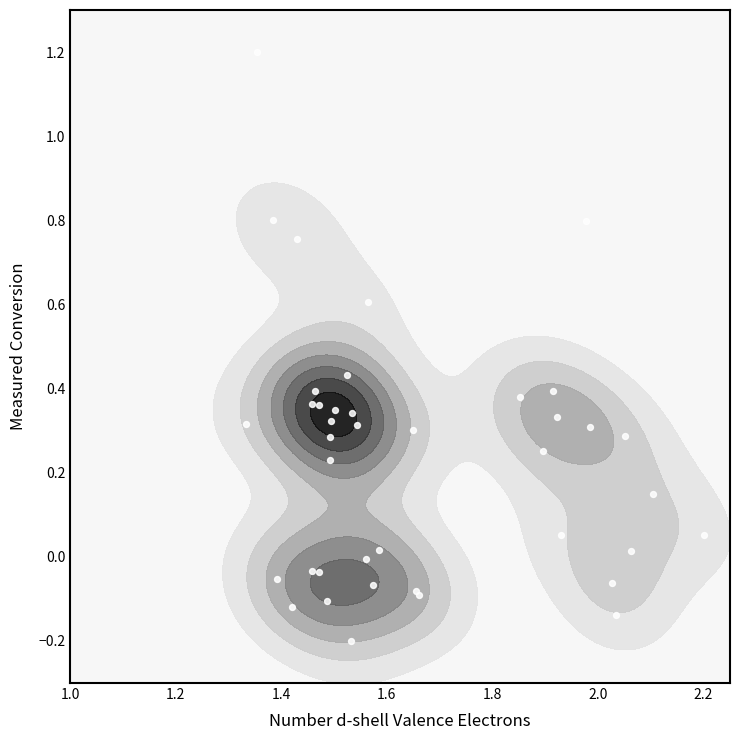

How many categories are shown in the chart?

40